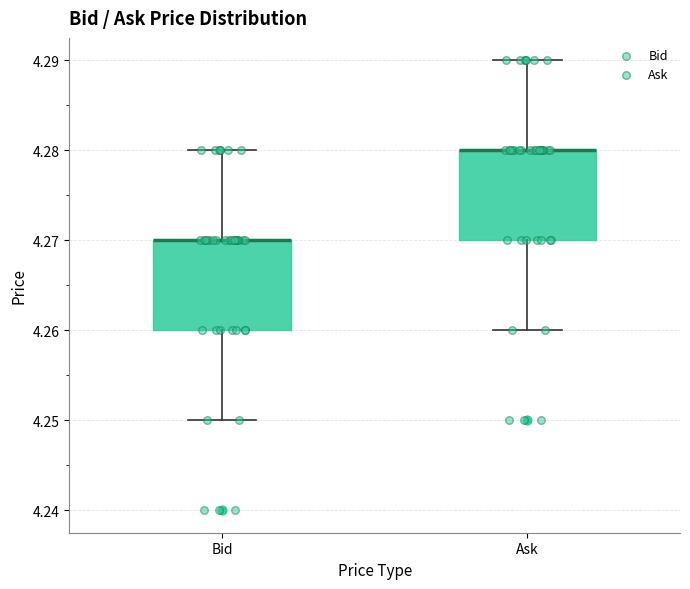

Reading left to right, transcribe this box plot: for each box, give where its median line is, the range the box spans, and where its two whiskers end, as read against the y-axis. The values are not printed on the chart, so give them approximately, as read against the axis.

Bid: median 4.27 (drawn on the box's upper edge), box 4.26 to 4.27, whiskers 4.25 to 4.28
Ask: median 4.28 (drawn on the box's upper edge), box 4.27 to 4.28, whiskers 4.26 to 4.29